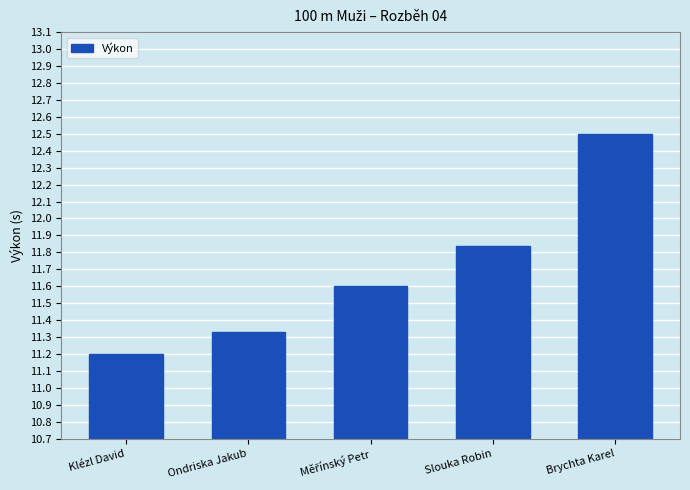

Which label corresponds to the largest value in the chart?

Brychta Karel